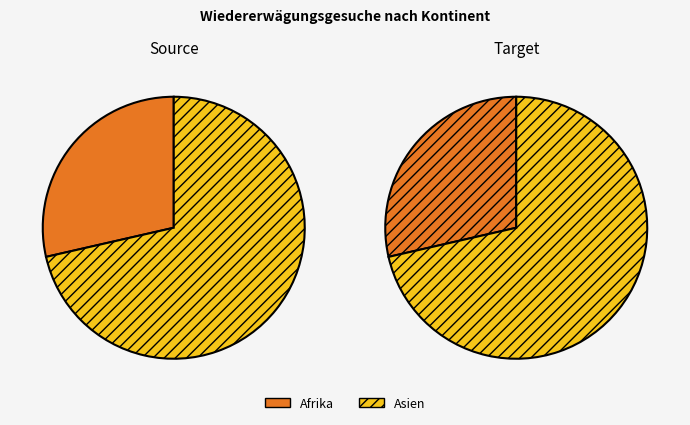

To the nearest percent, what portion does Afrika represent?

29%